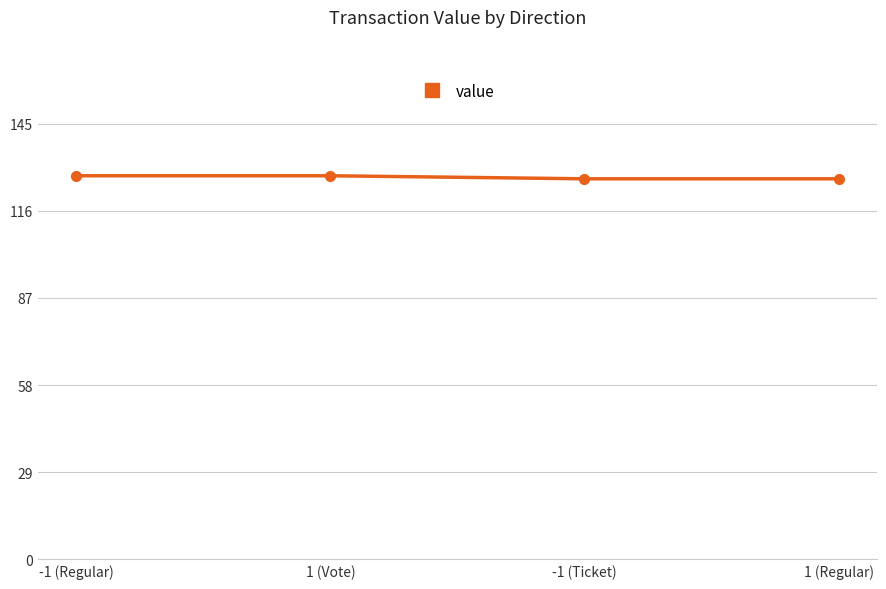

What is the label of the 3rd point from the left?

-1 (Ticket)